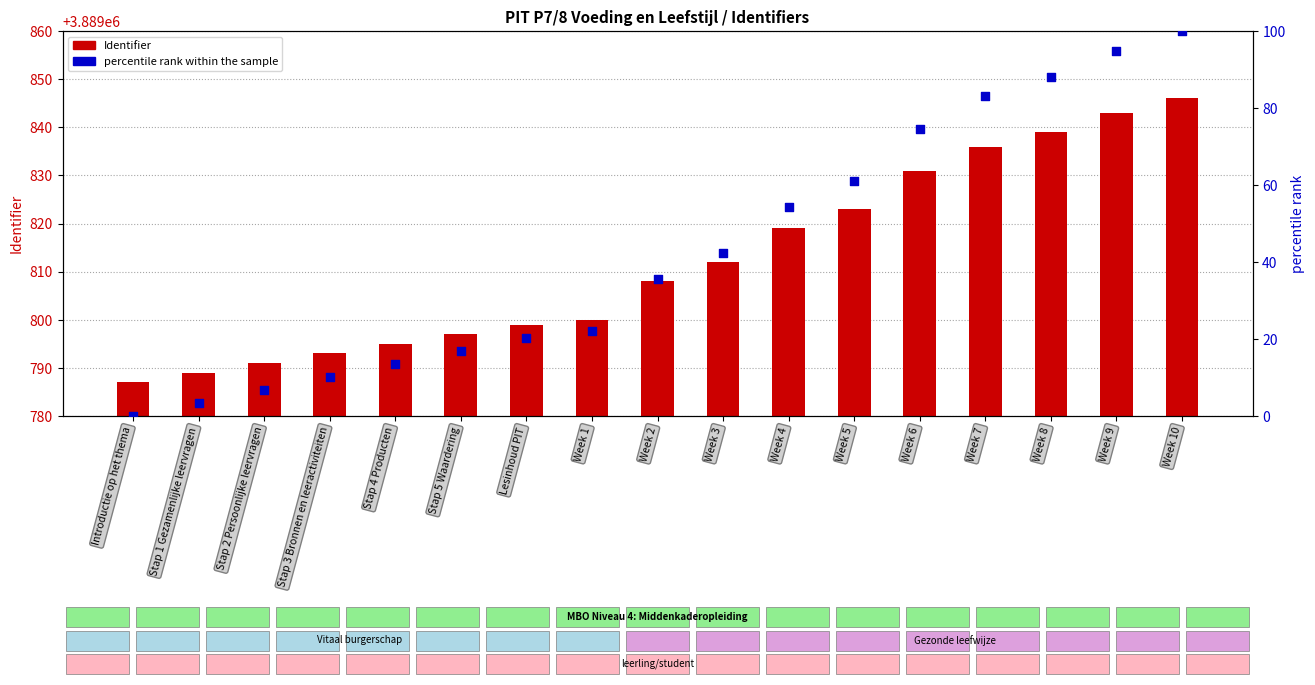

Which series reaches the maximum Y coordinate?

Identifier